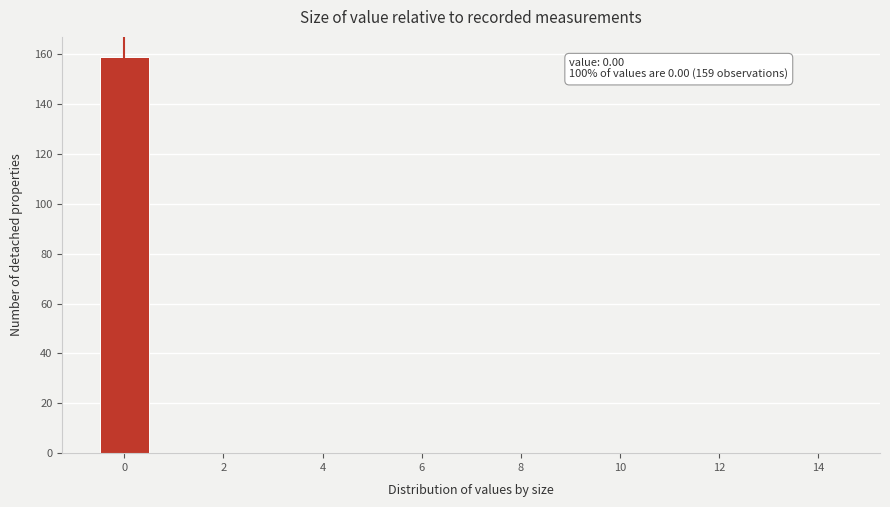

Which range on the x-axis has the tallest bar?

-0.5 to 0.5